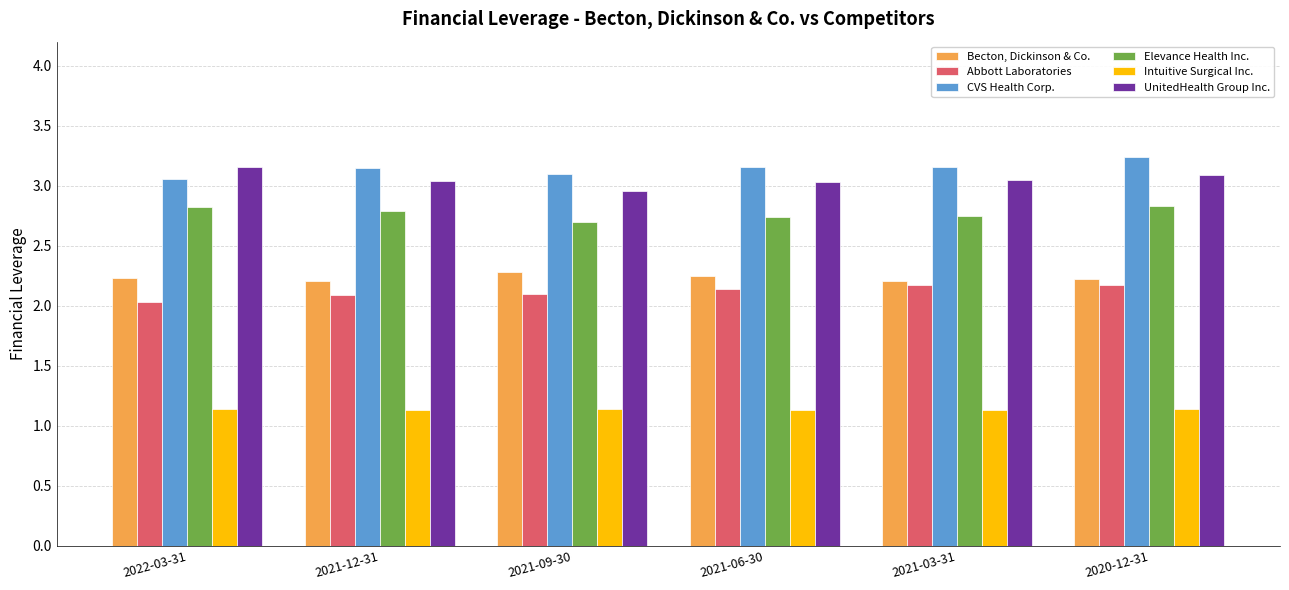

What is the total value across all series at 2021-12-31?

14.4